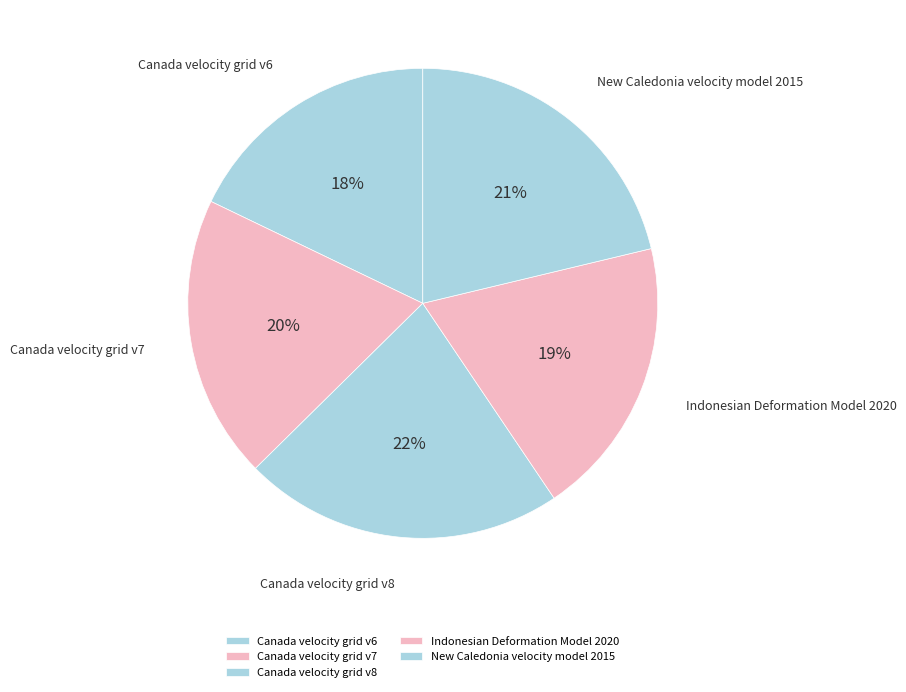

To the nearest percent, what percentage of the pie is Canada velocity grid v6?

18%